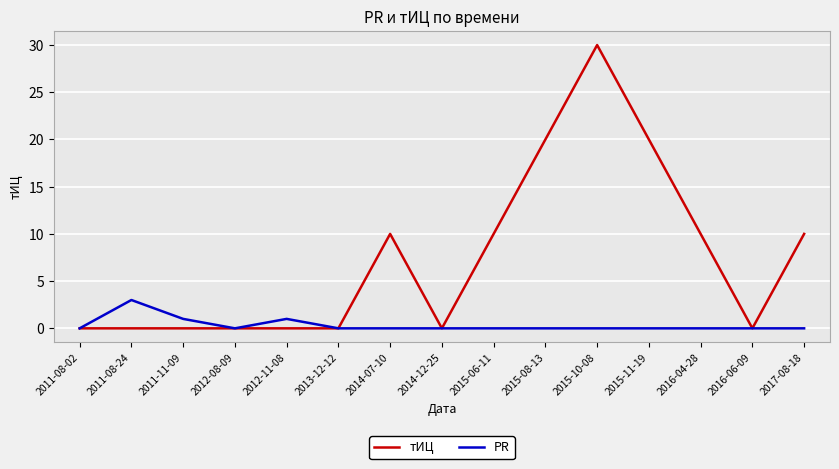

Does the chart display data point markers on the line(s)?

Yes